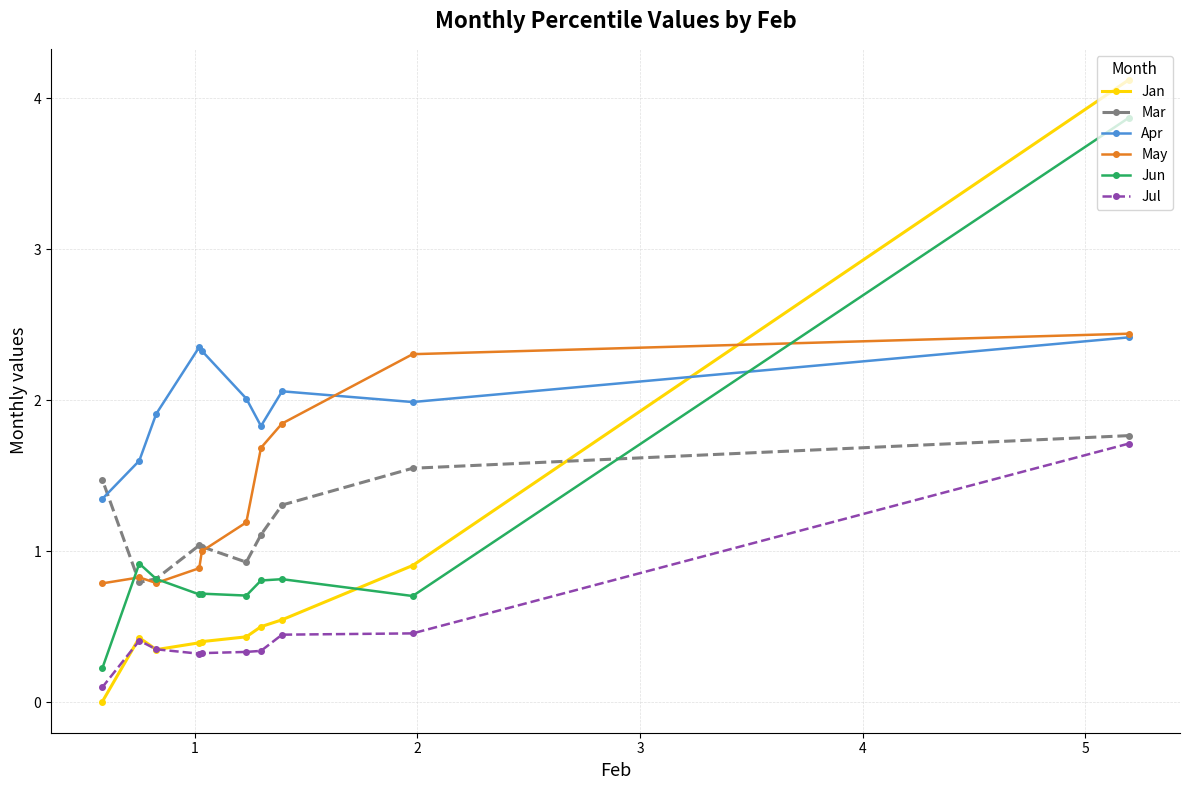

Which series has the widest spread of values?

Jan